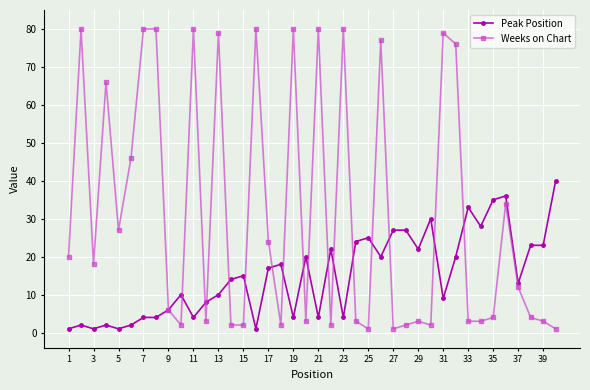

Which series has the largest total across all categories?

Weeks on Chart